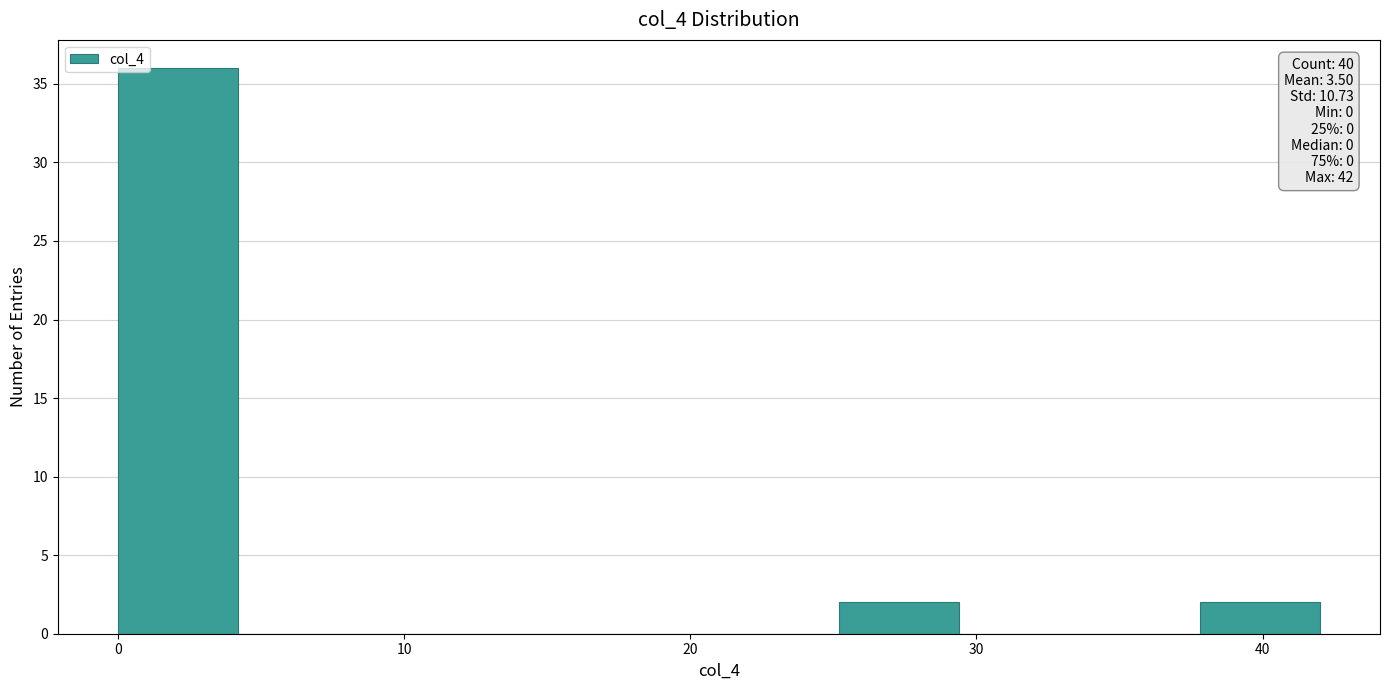

Over which range of the x-axis is the bar tallest?

0.0 to 4.2